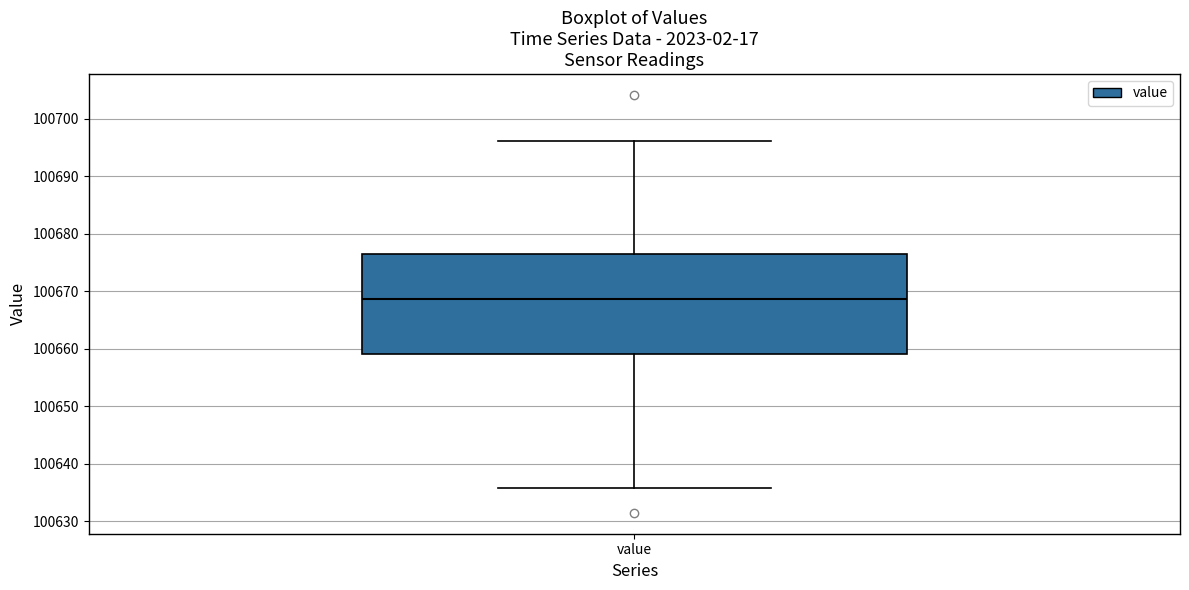

Read this box plot against the y-axis: the position of the median line, the range covered by the box, and the ends of both whiskers. The values are not printed on the chart, so give them approximately, as read against the axis.

median 100669, box 100659 to 100676, whiskers 100636 to 100696